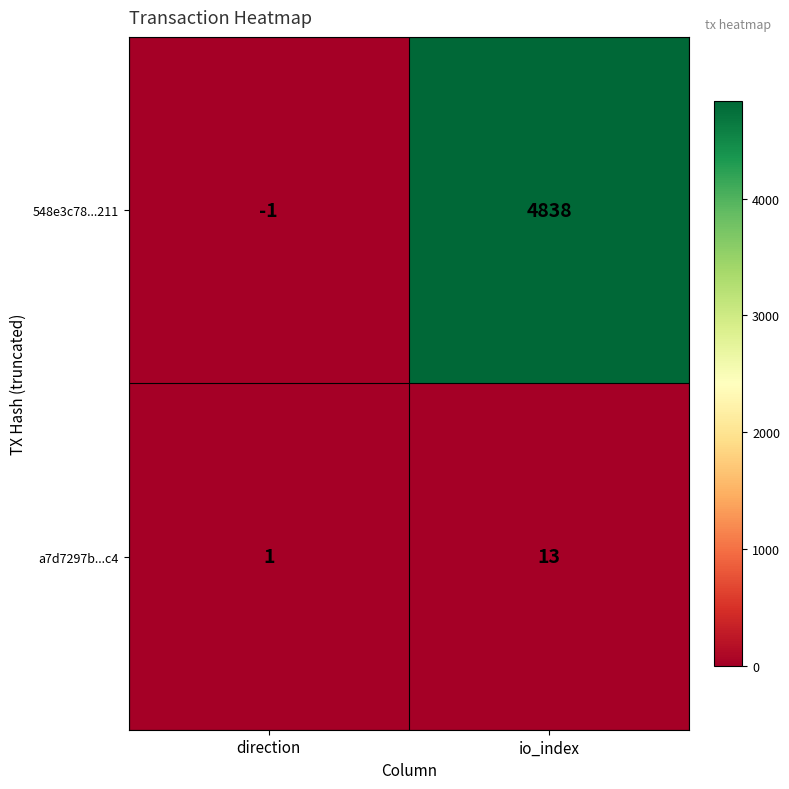

The value of 548e3c78...211 at direction is -2. True or false?

False